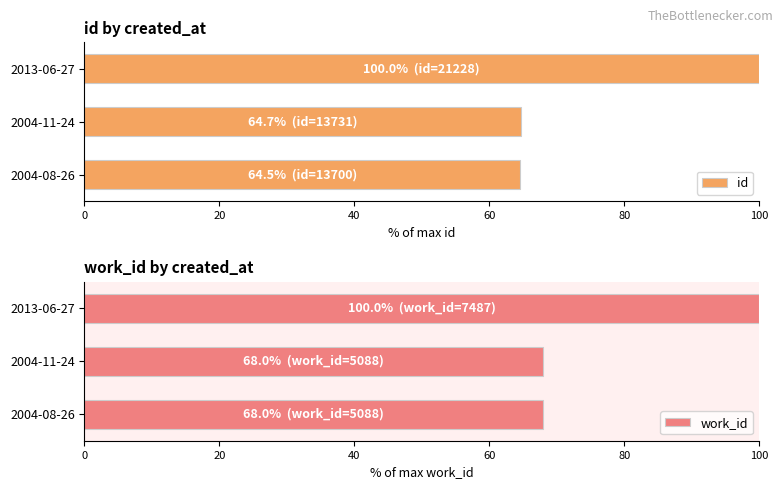

What is the sum of all id values?

229.2